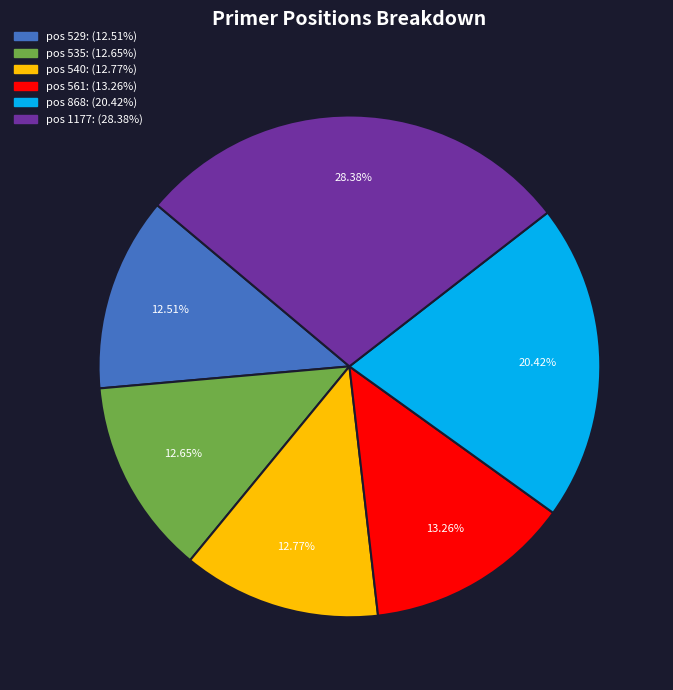

Is there any slice that represents more than half of the pie?

No